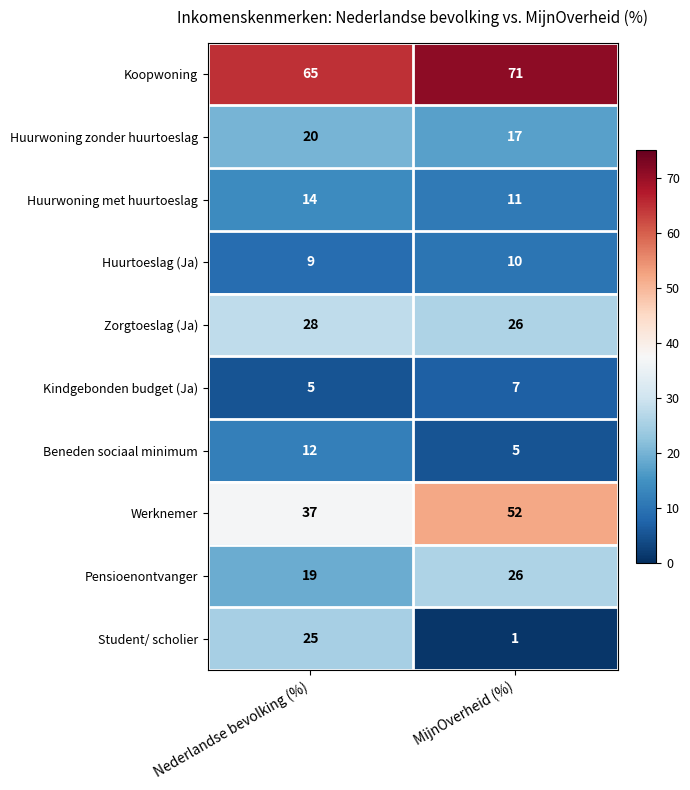

True or false: Werknemer has a value of 9 at Nederlandse bevolking (%).

False